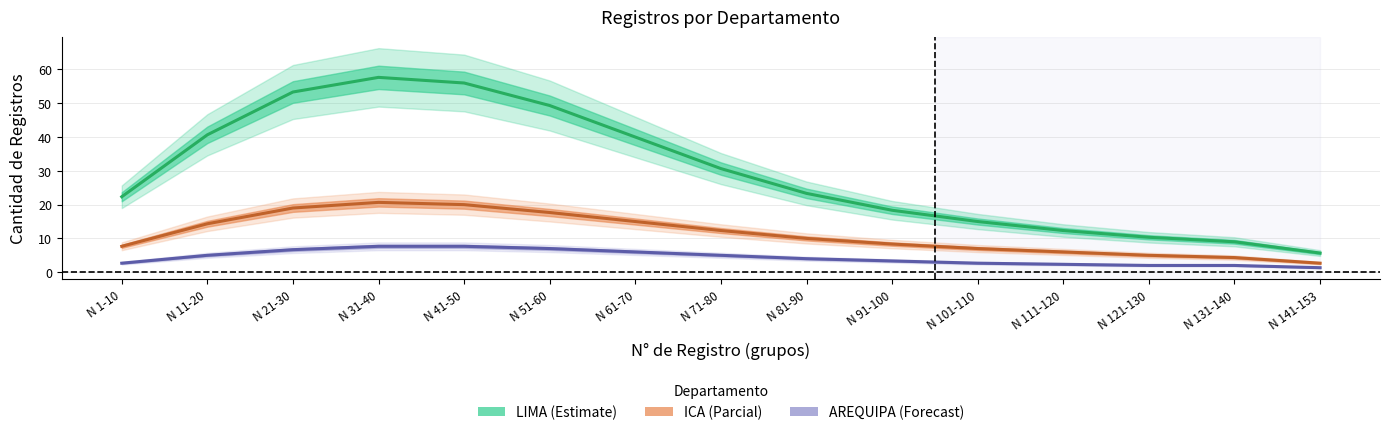

Which series has the widest spread of values?

LIMA (Estimate)